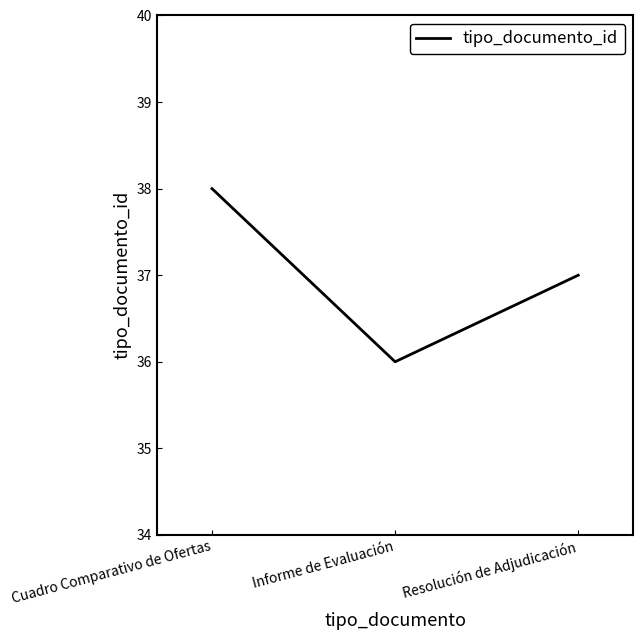

Which label corresponds to the smallest value in the chart?

Informe de Evaluación